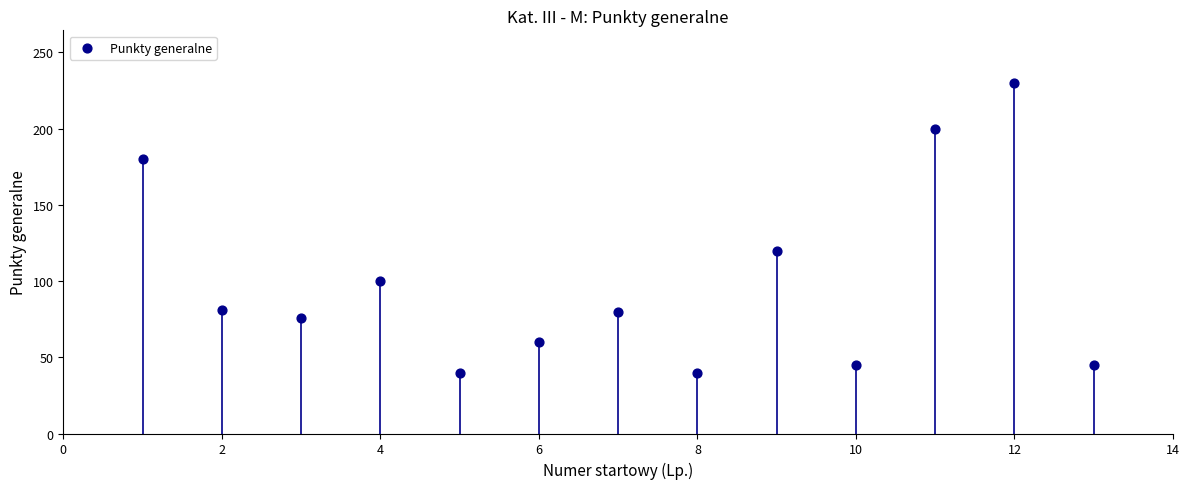

What Y value in the scatter plot is closest to 135?

120